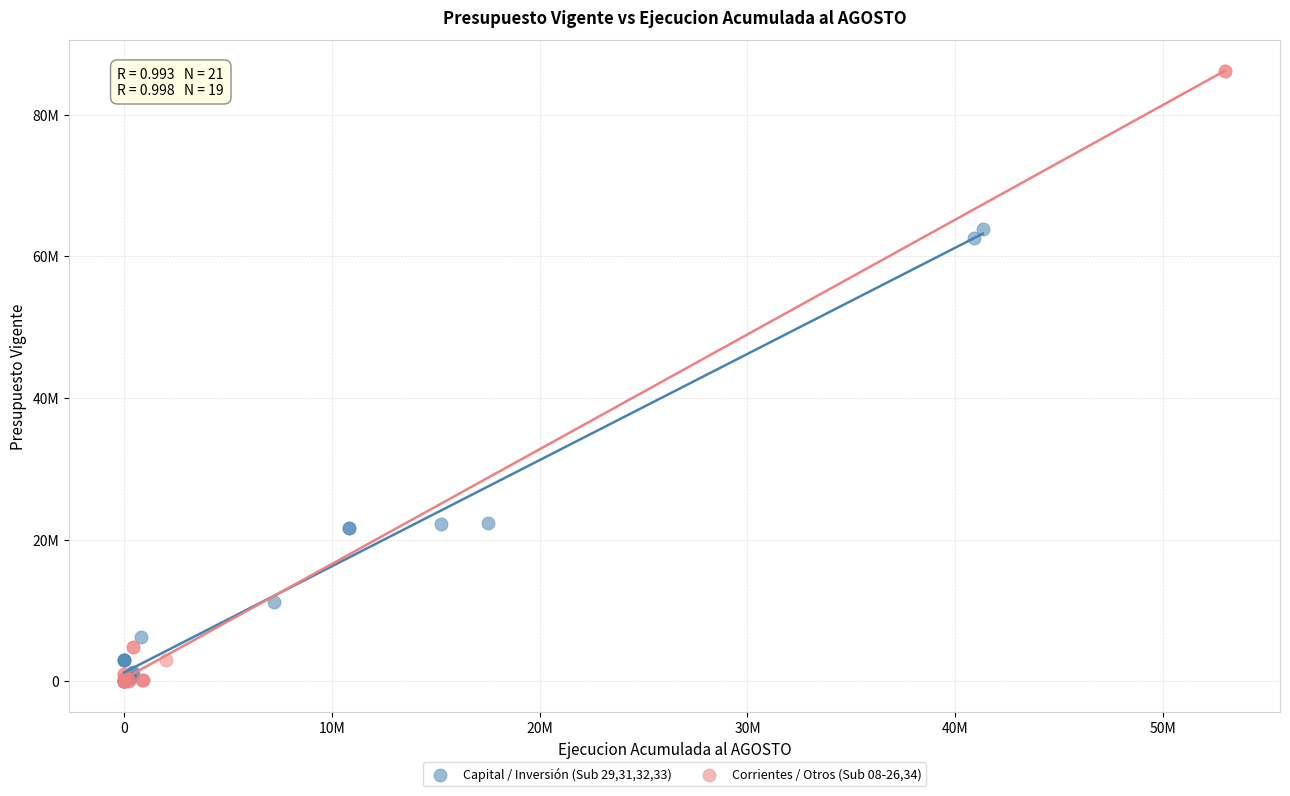

What are all the series names shown in the legend?

Capital / Inversión (Sub 29,31,32,33), Corrientes / Otros (Sub 08-26,34)